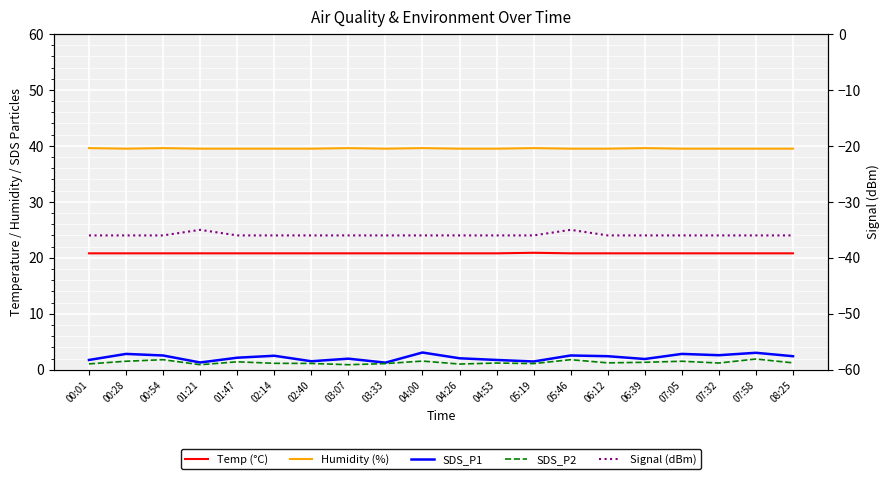

The SDS_P1 series shows 1.9 at 06:39. True or false?

True